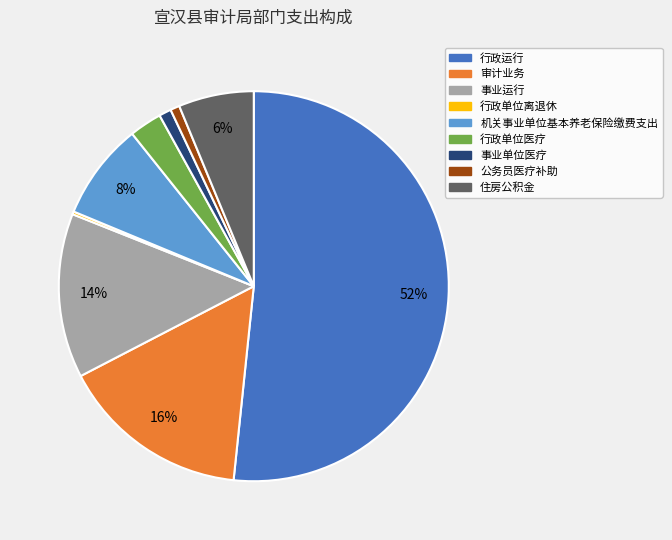

Is it true that 行政运行 is 58% of the pie?

False